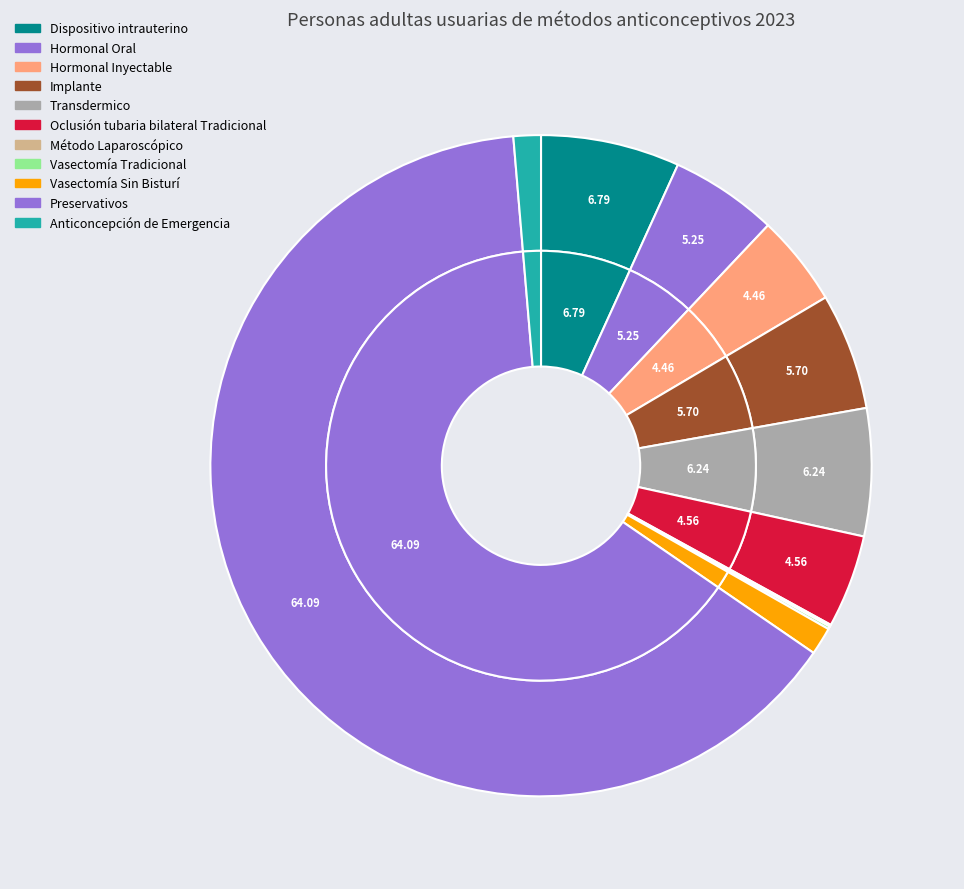

Rank the categories by value from lowest to highest.

Método Laparoscópico, Vasectomía Tradicional, Anticoncepción de Emergencia, Vasectomía Sin Bisturí, Hormonal Inyectable, Oclusión tubaria bilateral Tradicional, Hormonal Oral, Implante, Transdermico, Dispositivo intrauterino, Preservativos